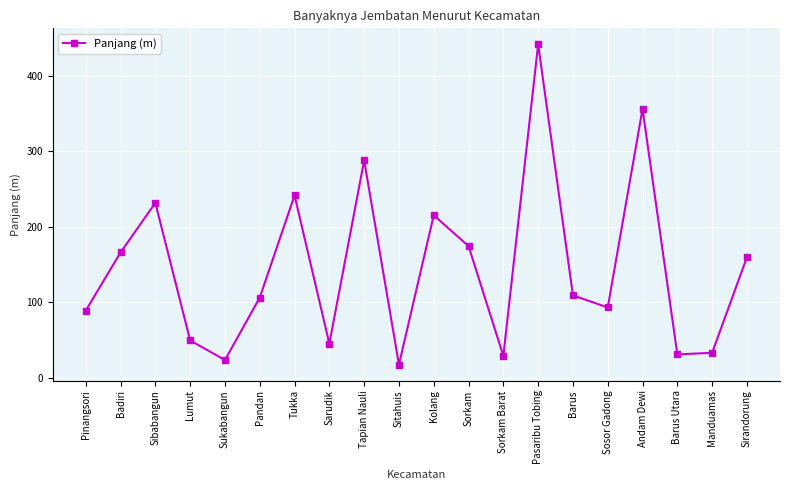

What is the label of the 10th point from the left?

Sitahuis